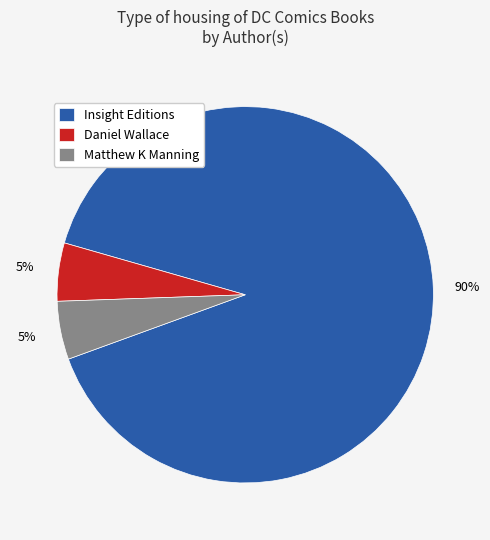

Is Insight Editions the majority of the pie?

Yes